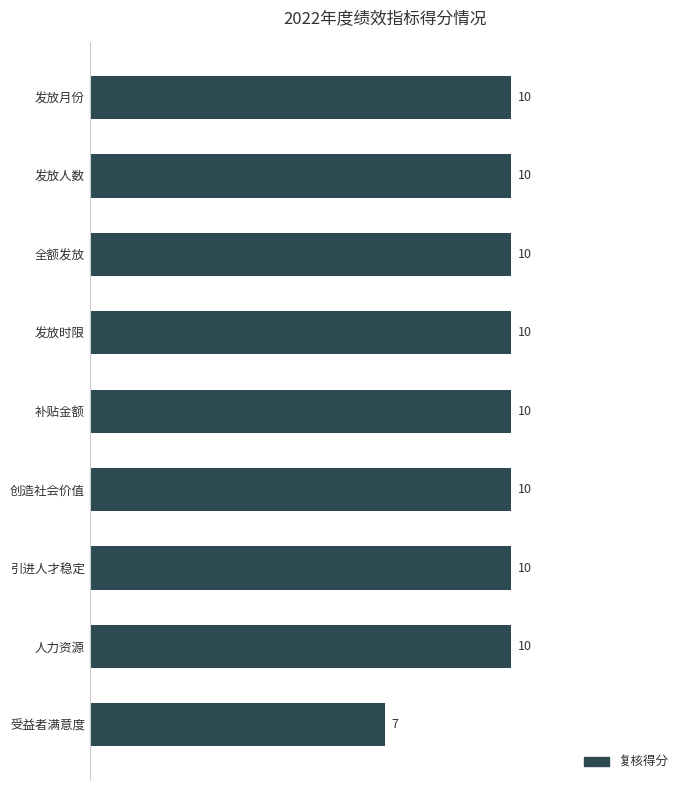

The value at 发放时限 is 10. True or false?

True